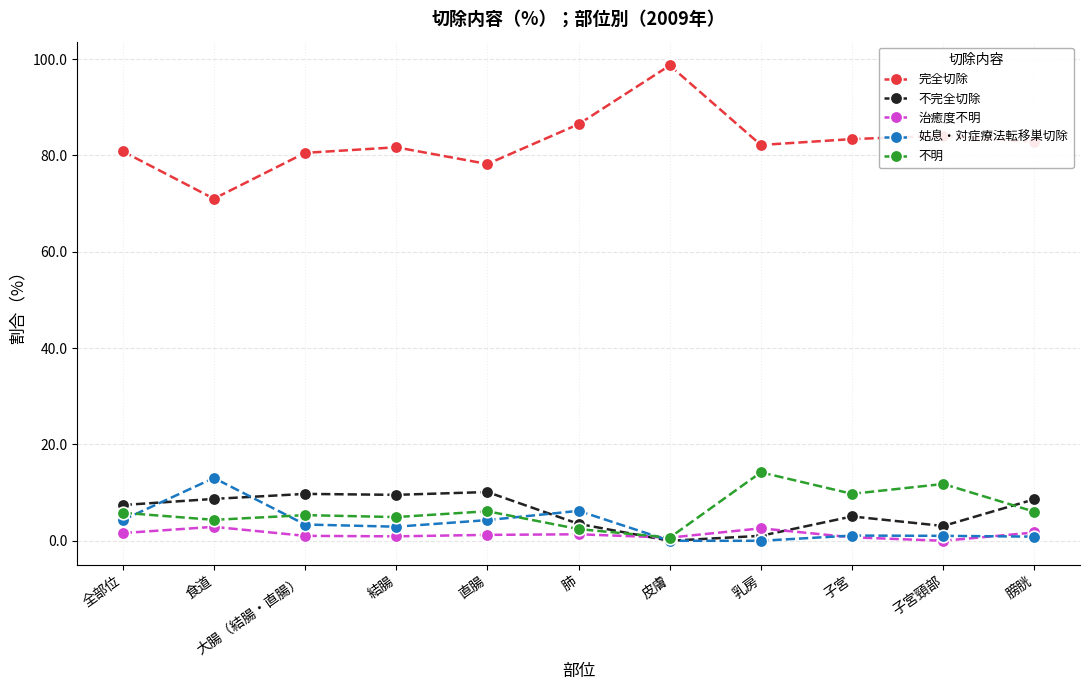

What is the sum of all 不明 values?

71.4